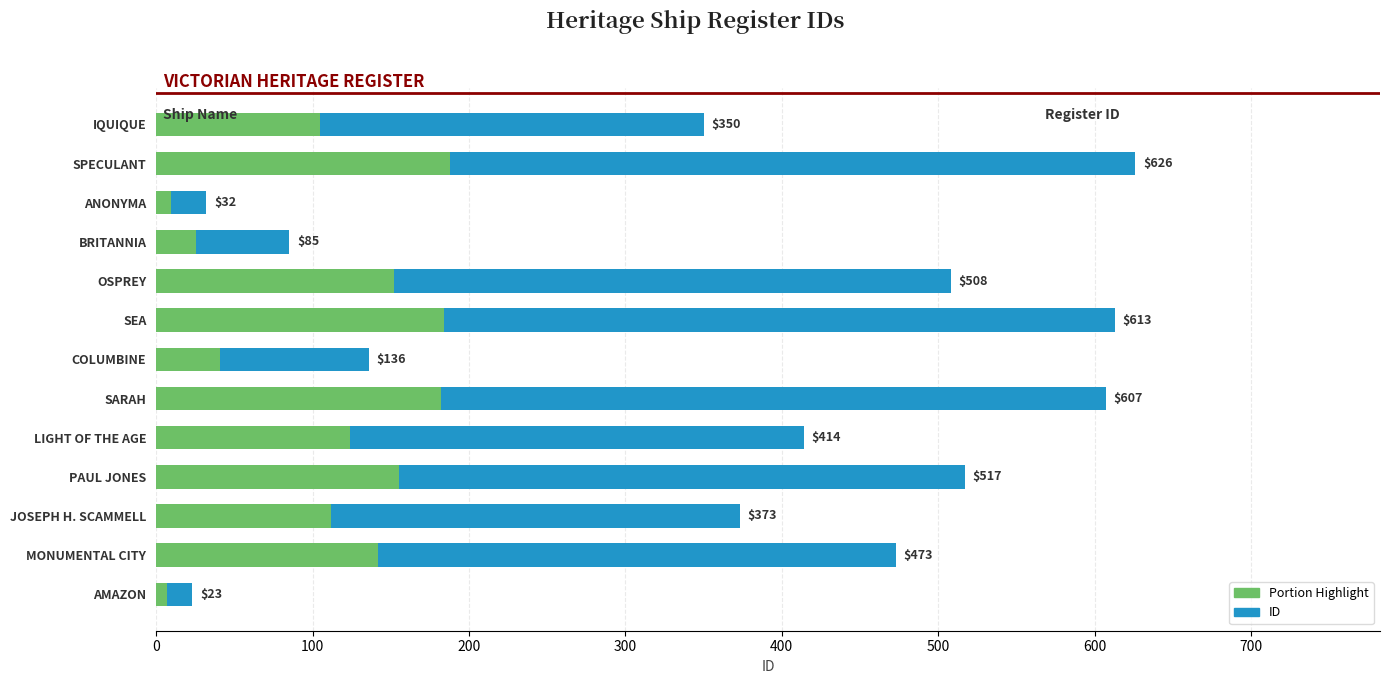

What is the difference between the maximum and minimum values?

603